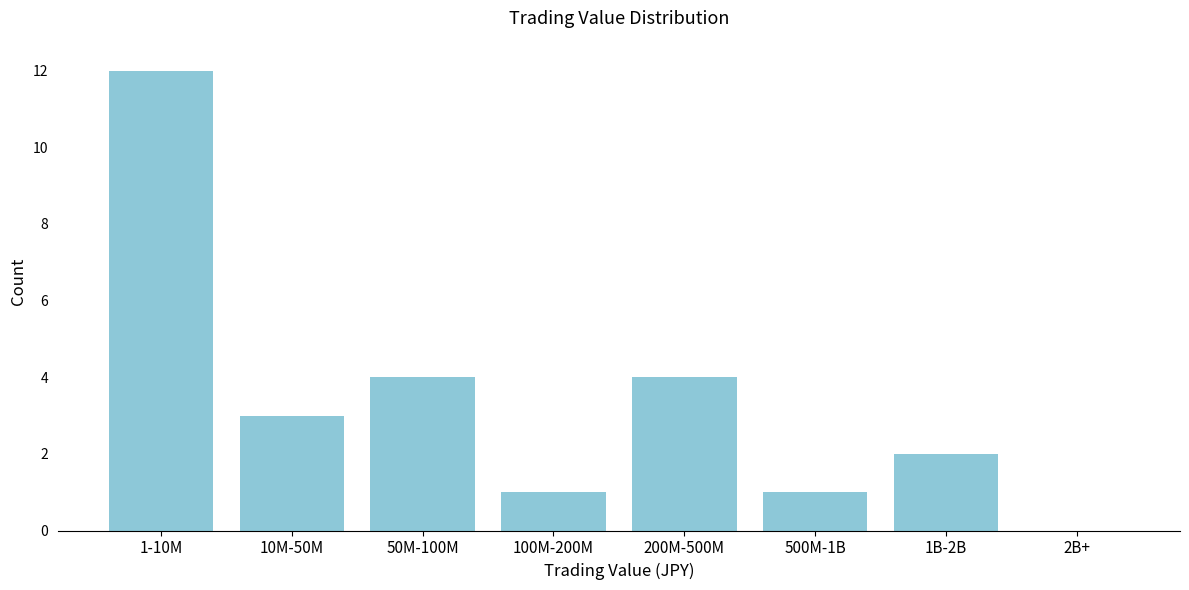

Reading left to right, list all the values displayed in this chart.

1-10M=12	10M-50M=3	50M-100M=4	100M-200M=1	200M-500M=4	500M-1B=1	1B-2B=2	2B+=0